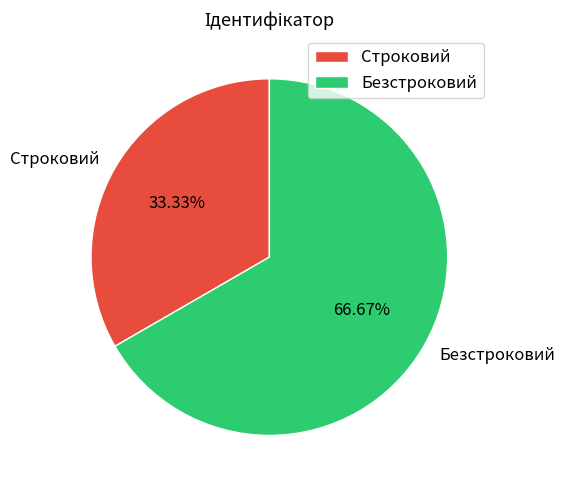

True or false: Строковий accounts for 33% of the total.

True